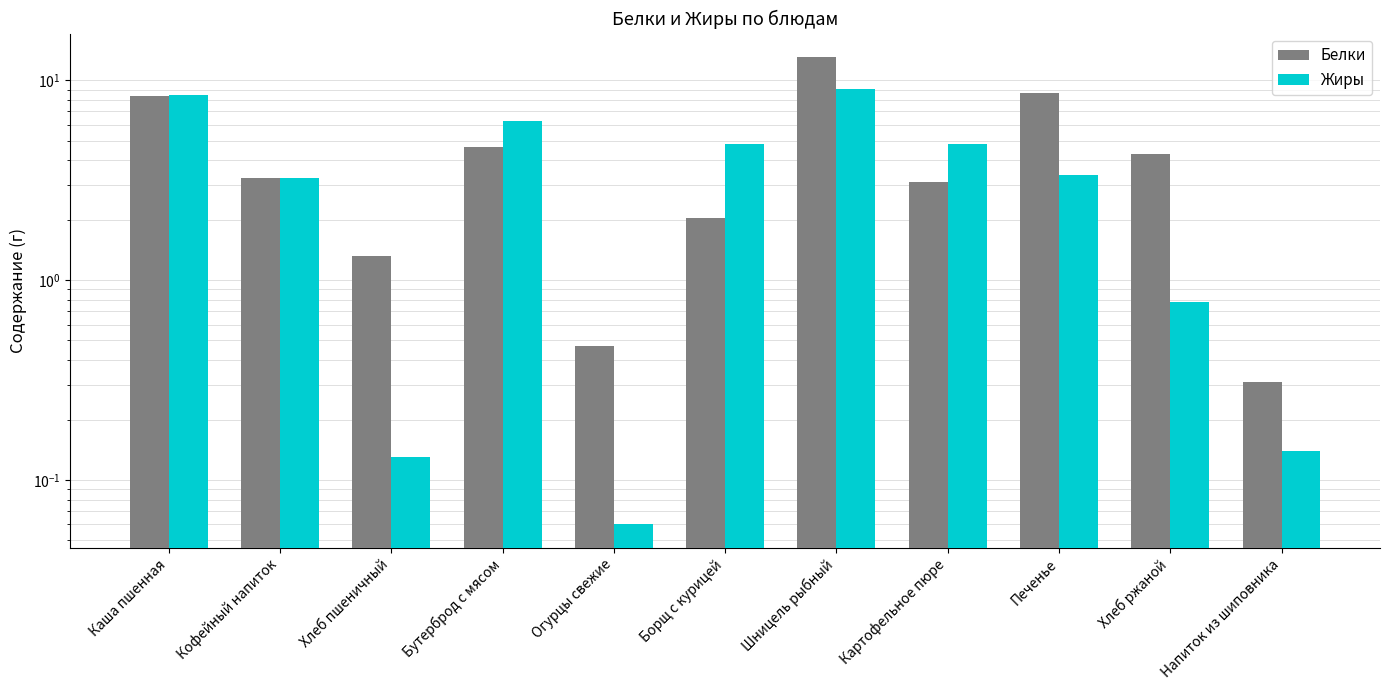

What is the label of the 5th bar from the left?

Огурцы свежие